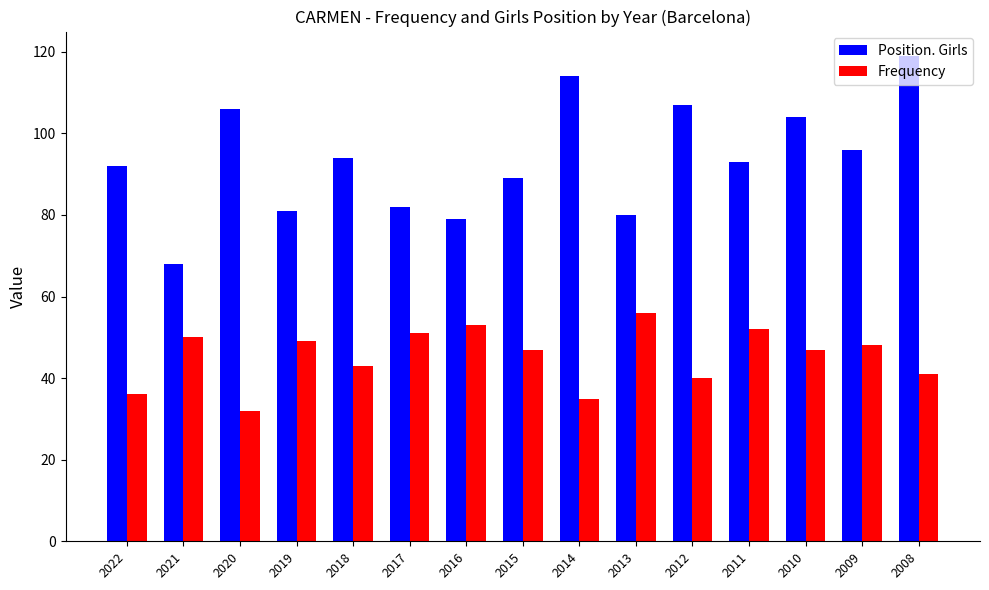

What is the difference between the maximum and minimum values in the Position. Girls series?

51